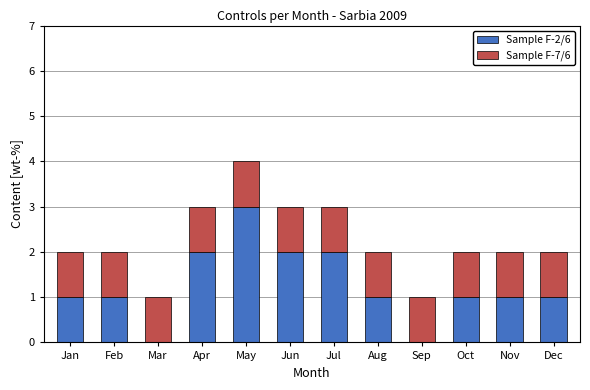

Reading left to right, transcribe the values for Sample F-2/6.

Jan=1	Feb=1	Mar=0	Apr=2	May=3	Jun=2	Jul=2	Aug=1	Sep=0	Oct=1	Nov=1	Dec=1